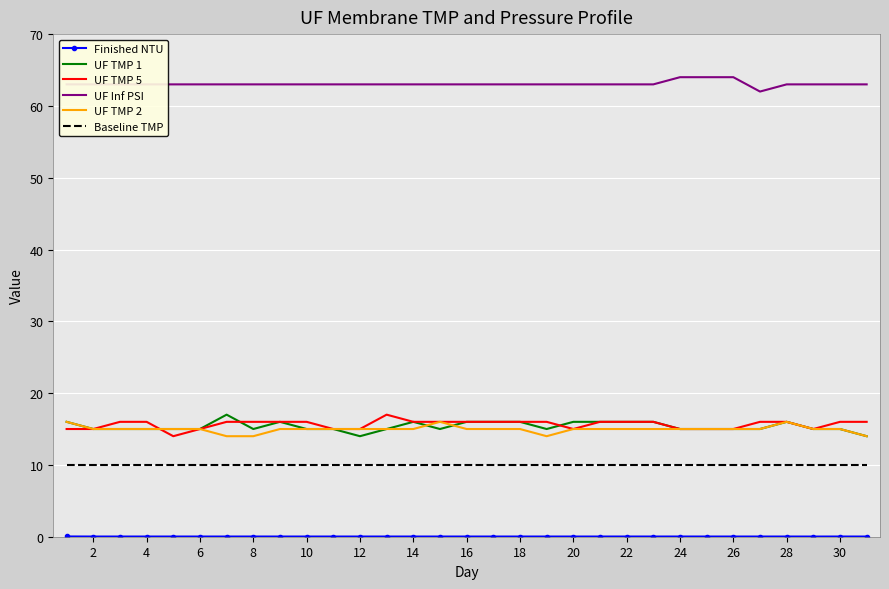

True or false: Baseline TMP and UF TMP 2 intersect in this chart.

False